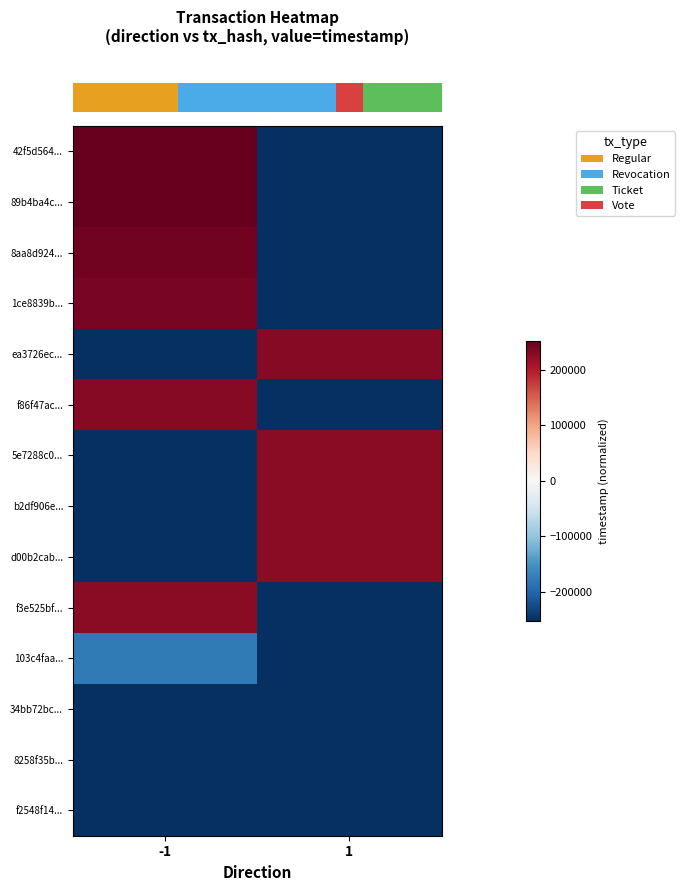

Which category has the highest value across all series?

-1